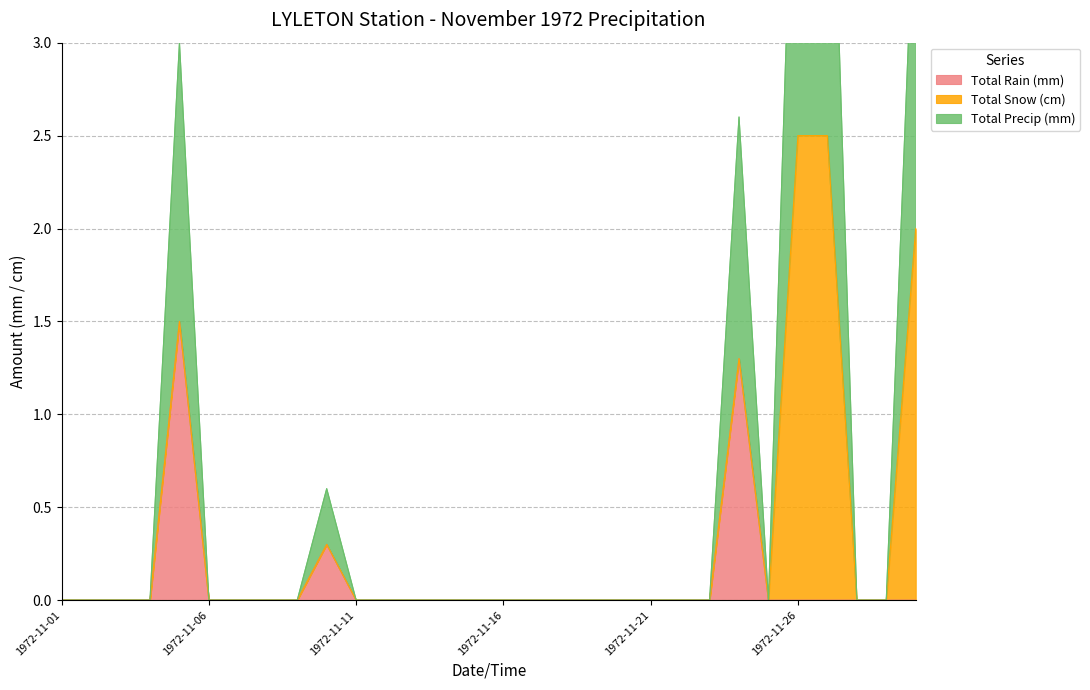

The value of Total Precip (mm) at 1972-11-12 is 0.0. True or false?

True